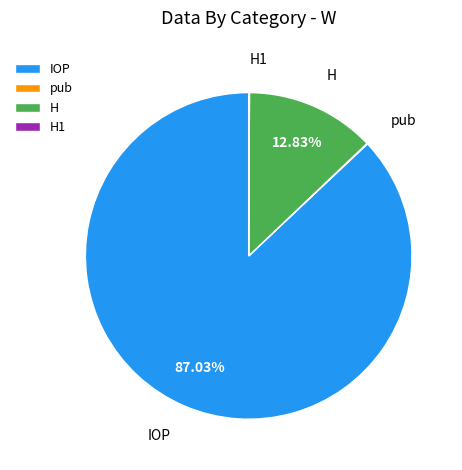

Is there a majority slice in this chart?

Yes